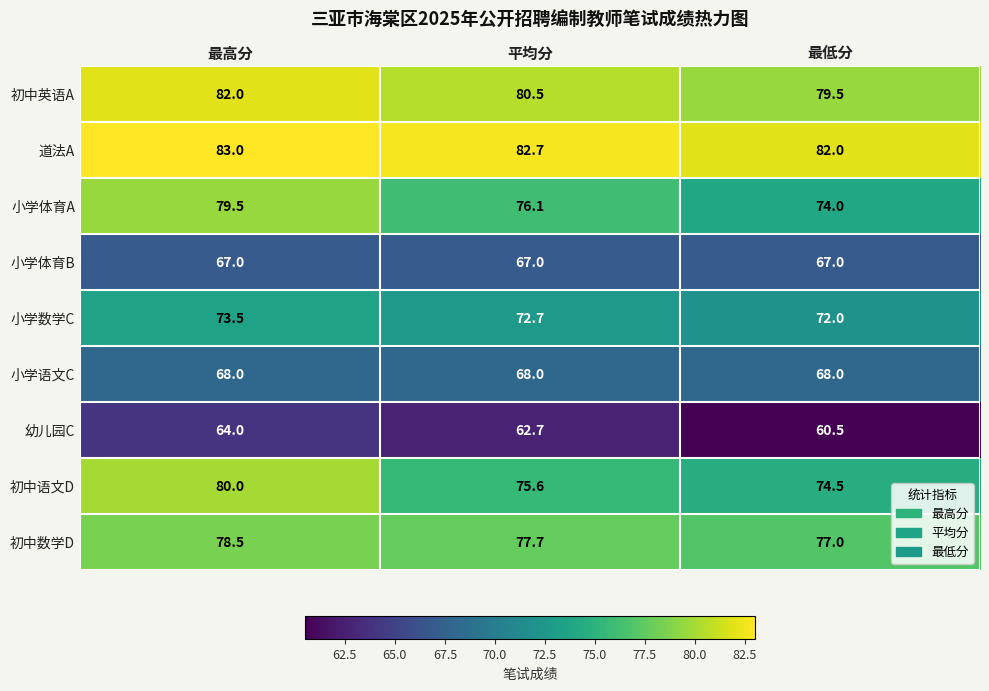

Reading left to right, transcribe all the data shown in this chart.

初中英语A: 最高分=82.0	平均分=80.5	最低分=79.5
道法A: 最高分=83.0	平均分=82.7	最低分=82.0
小学体育A: 最高分=79.5	平均分=76.1	最低分=74.0
小学体育B: 最高分=67.0	平均分=67.0	最低分=67.0
小学数学C: 最高分=73.5	平均分=72.7	最低分=72.0
小学语文C: 最高分=68.0	平均分=68.0	最低分=68.0
幼儿园C: 最高分=64.0	平均分=62.7	最低分=60.5
初中语文D: 最高分=80.0	平均分=75.6	最低分=74.5
初中数学D: 最高分=78.5	平均分=77.7	最低分=77.0